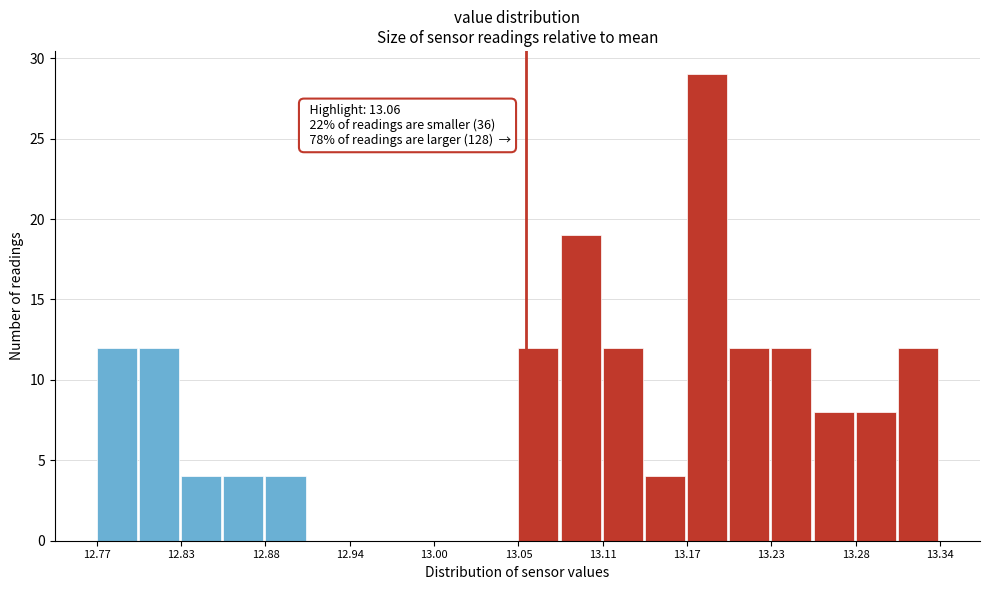

Around what value on the x-axis is the tallest bar? Give the approximate position of its centre, as read against the axis.

13.18